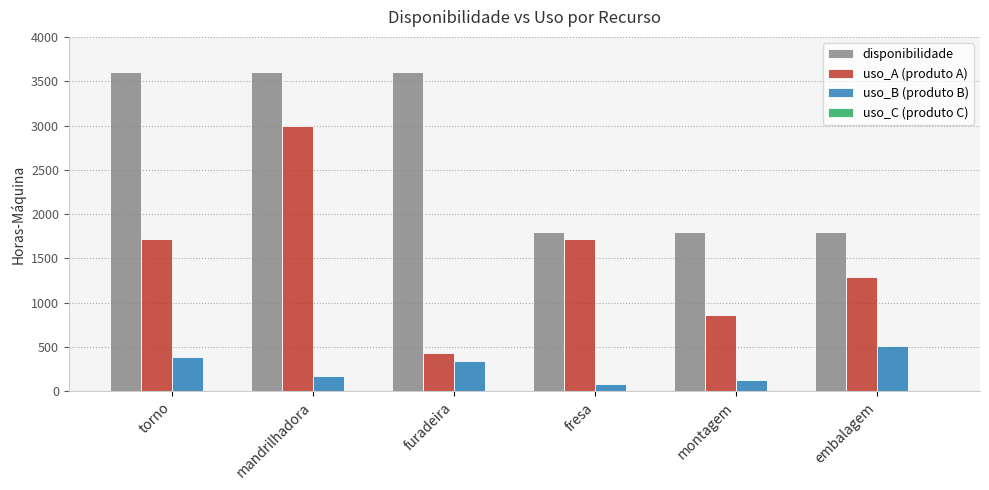

Which series has the largest range (max minus min)?

uso_A (produto A)